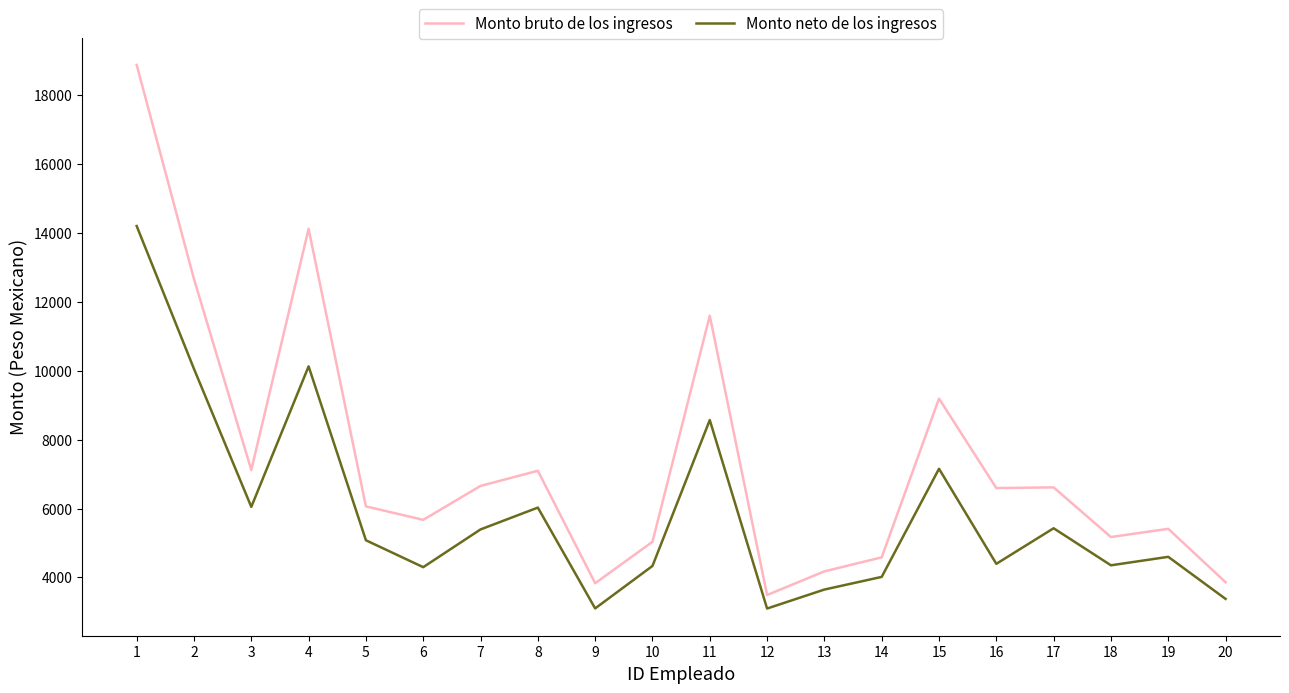

True or false: Monto bruto de los ingresos and Monto neto de los ingresos cross at least once.

False